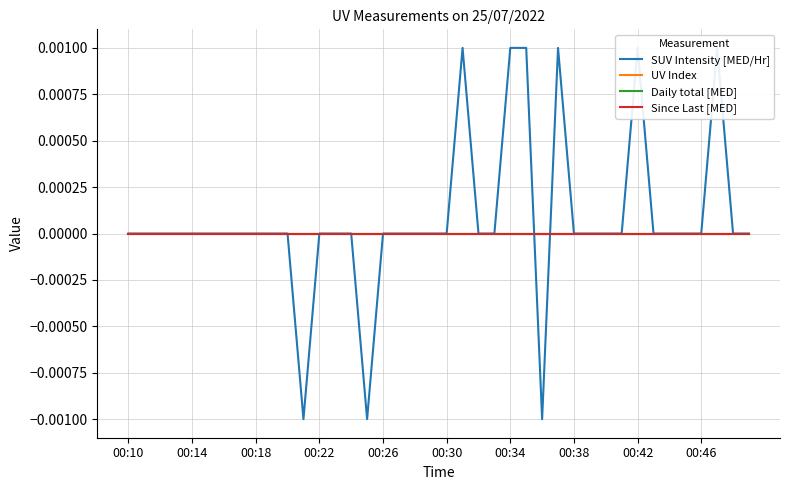

True or false: Daily total [MED] and UV Index intersect in this chart.

False